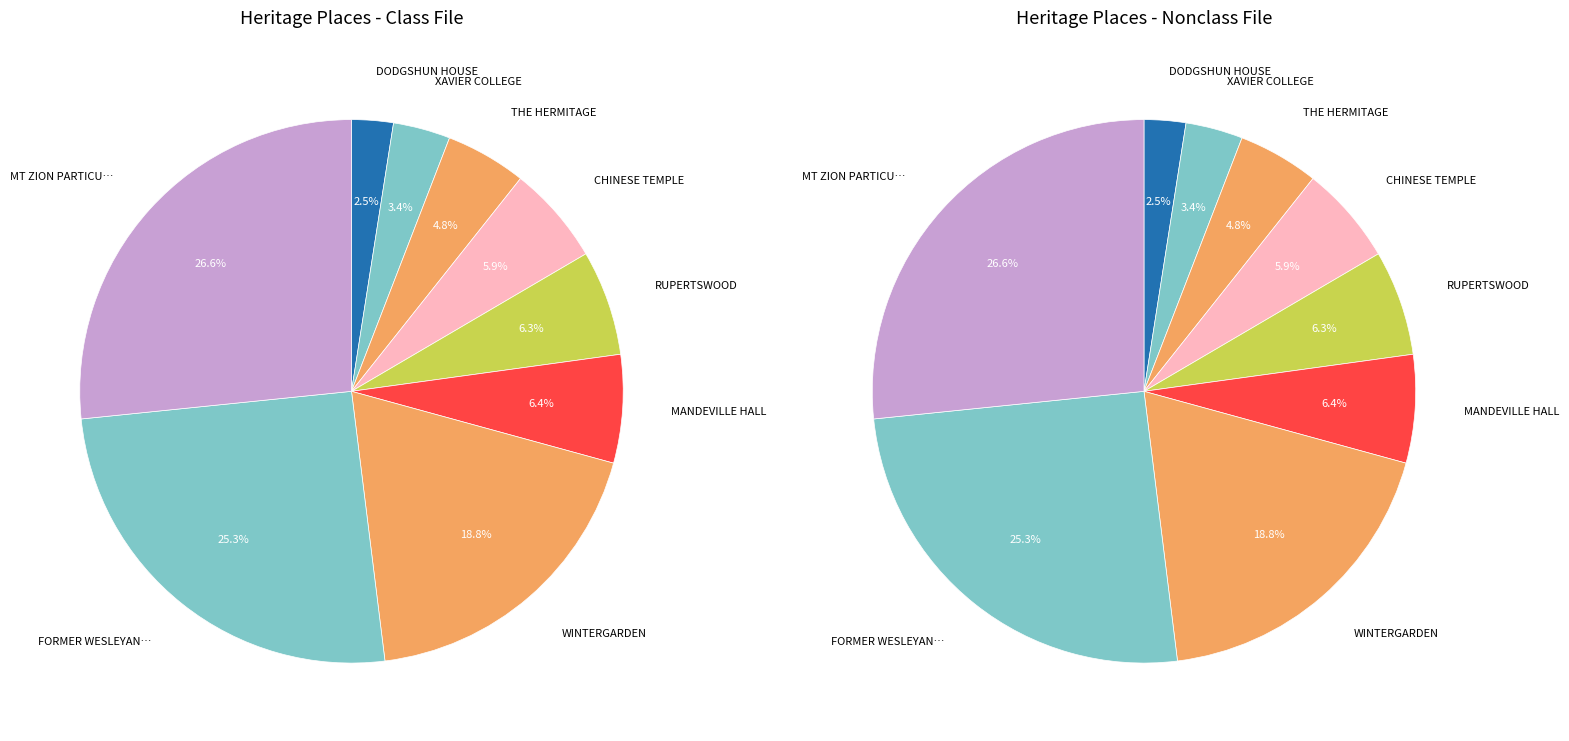

Is there a majority slice in this chart?

No